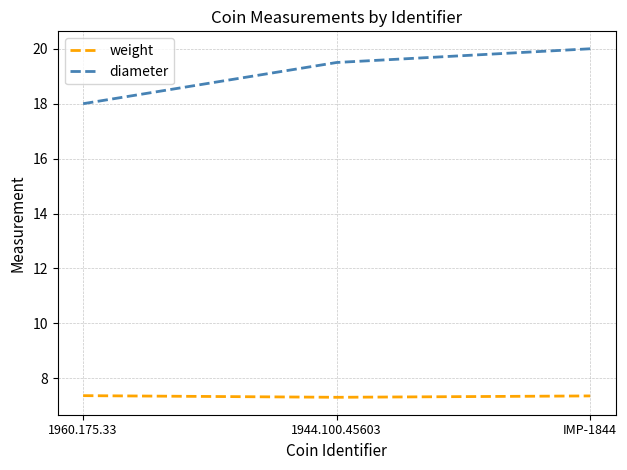

What is the highest value of the diameter series?

20.0